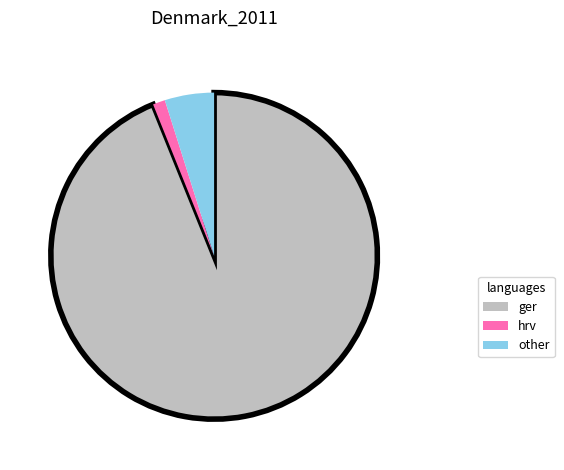

How many segments does this pie chart have?

3